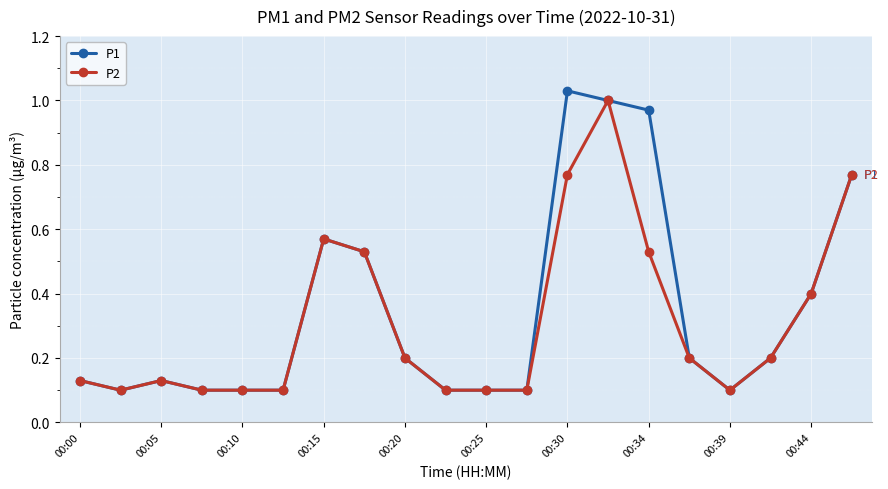

At how many categories does at least one series exceed 0?

20